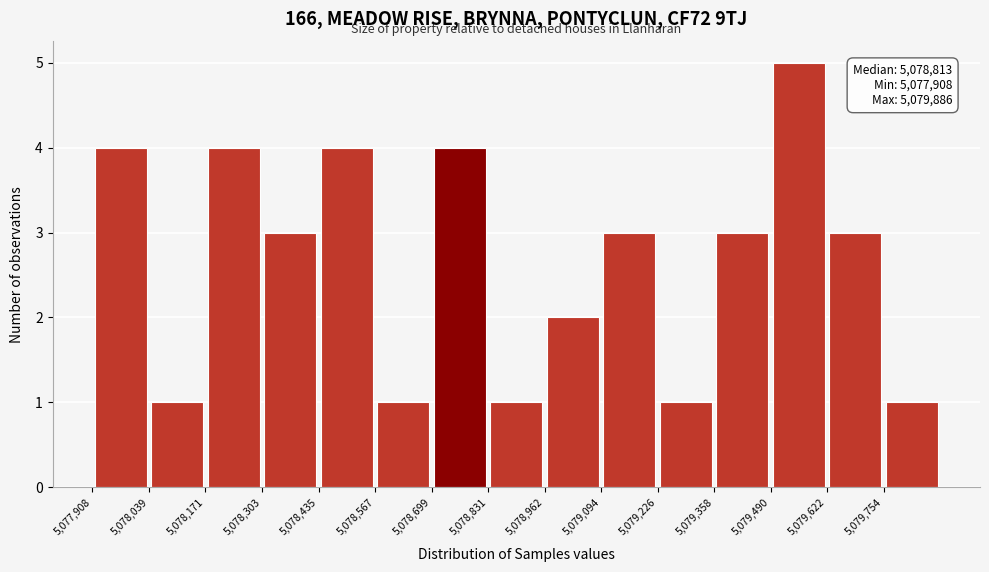

Which range on the x-axis has the tallest bar?

5079500 to 5079620